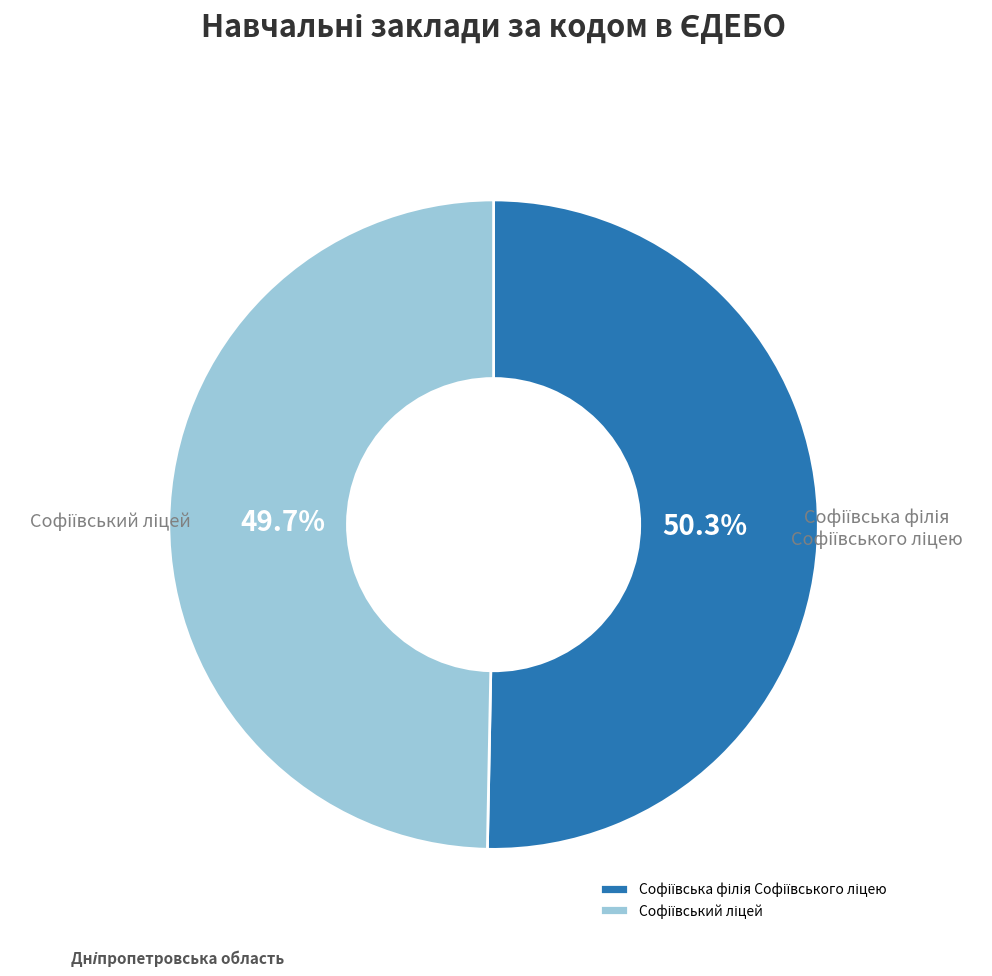

To the nearest percent, what is the difference between the largest and smallest slice percentages?

1%